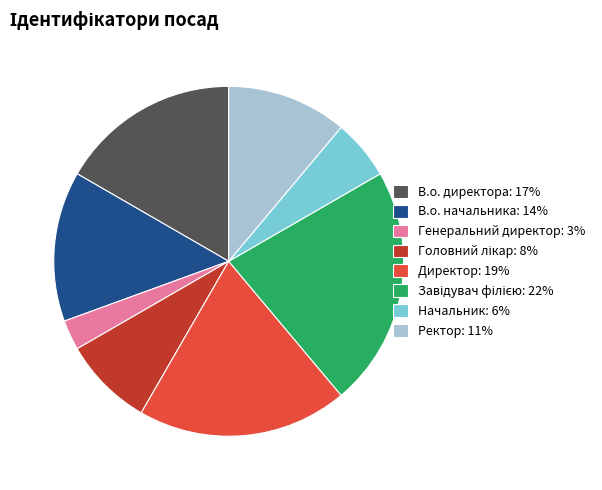

Which has a higher value, Директор or Генеральний директор?

Директор